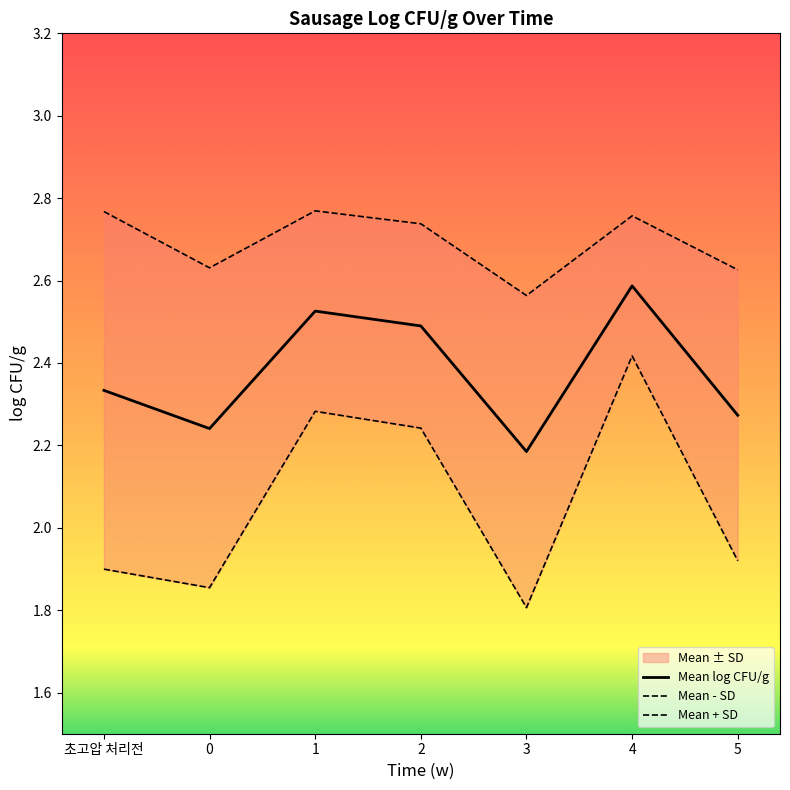

Which has a higher value, 0 or 2?

2